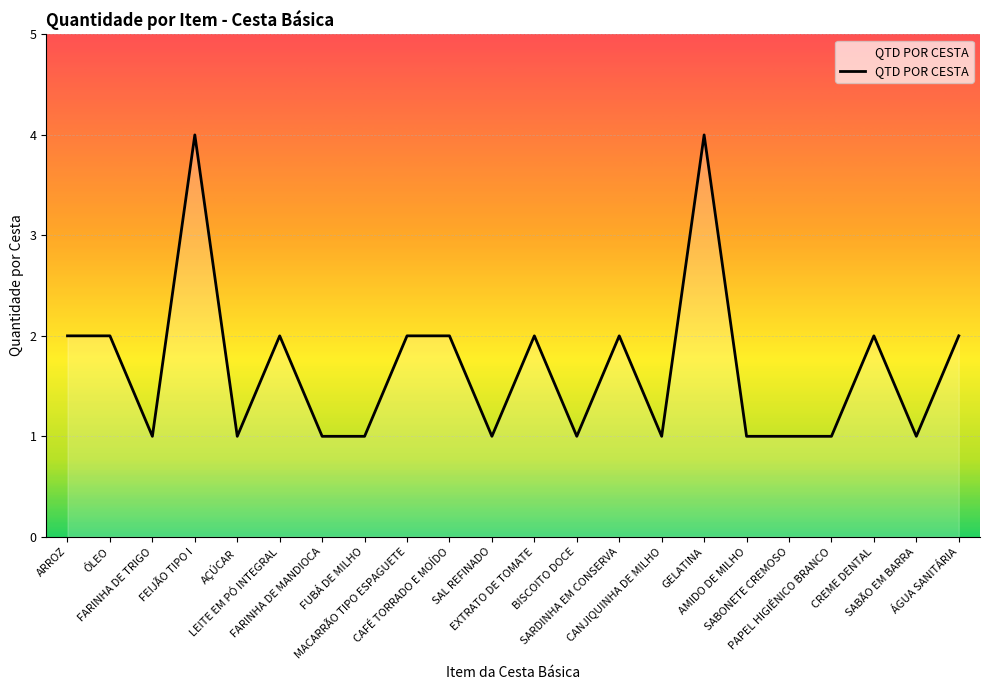

What is the difference between the maximum and minimum values?

3